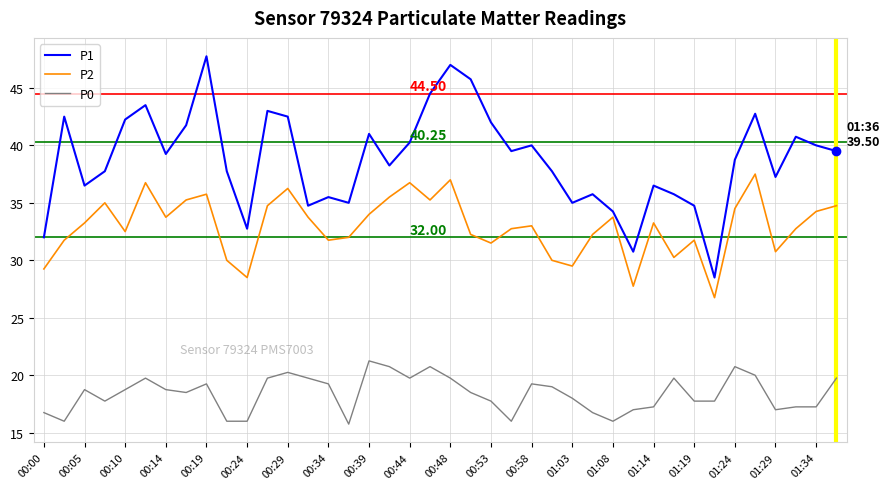

True or false: P0 and P1 cross at least once.

False